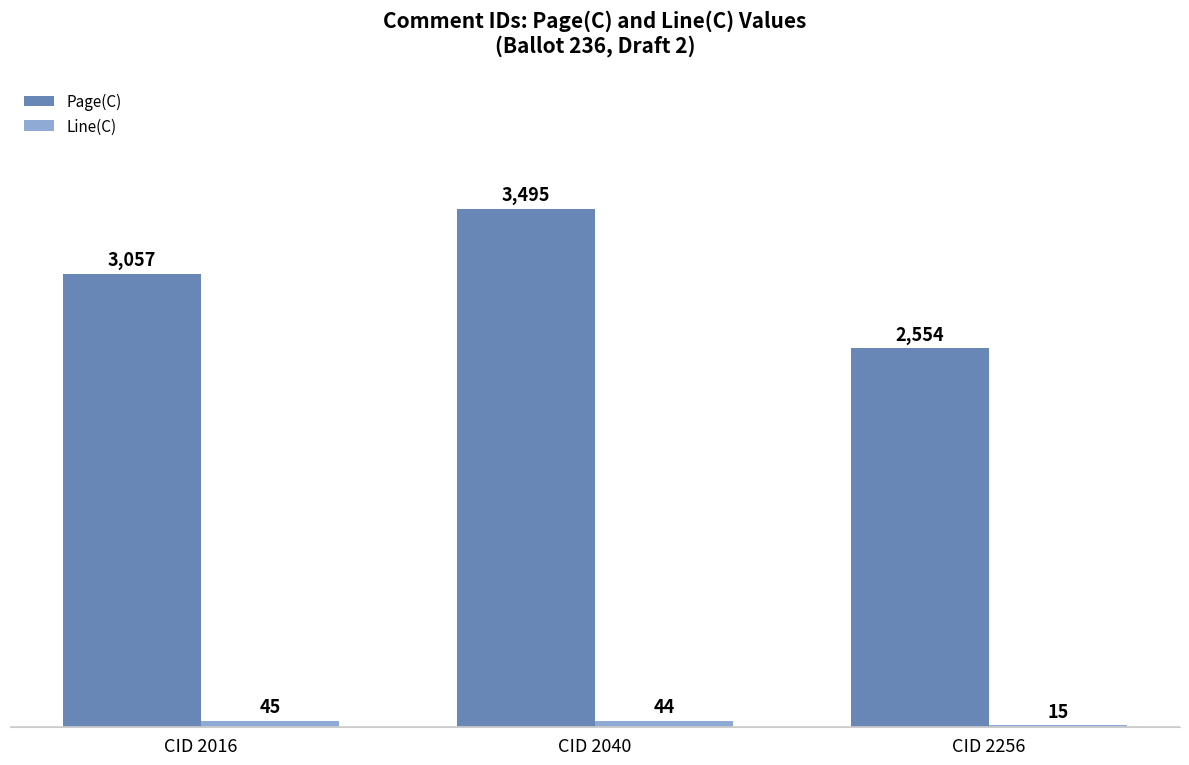

What is the value of the Page(C) bar at the 1st from the left?

3057